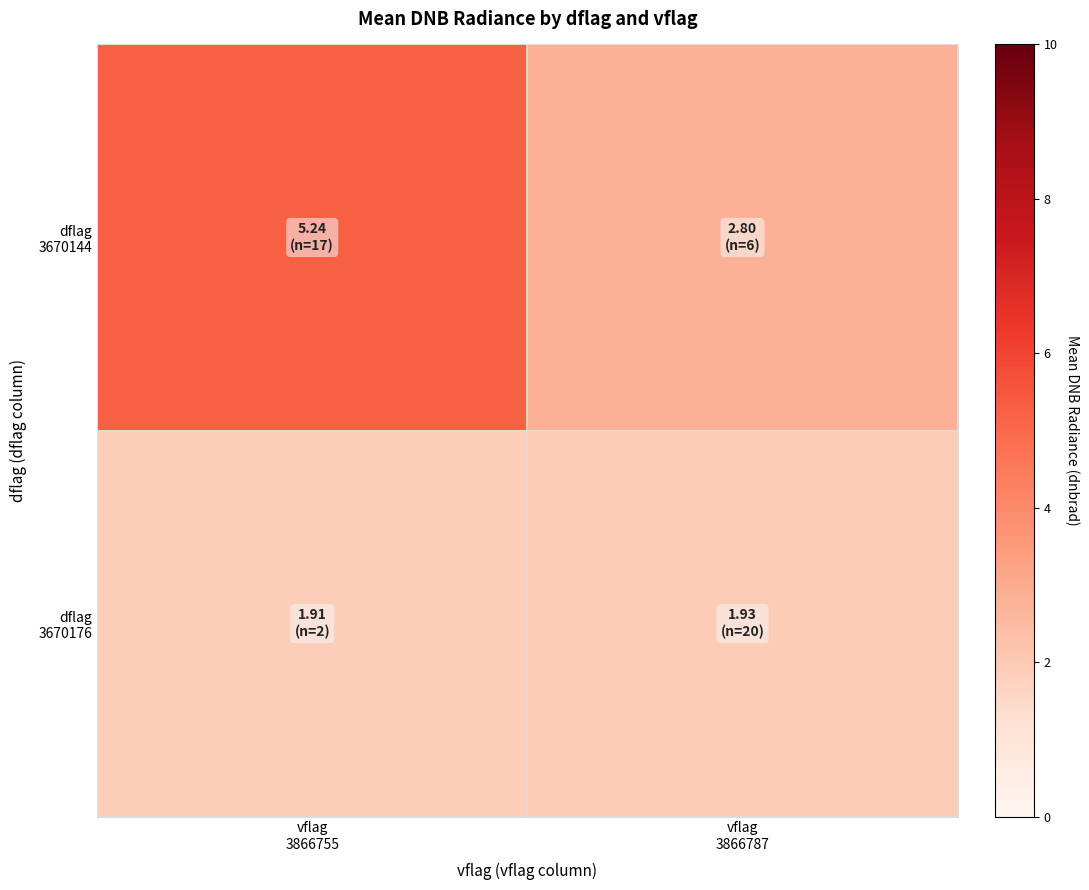

Which series has the largest range (max minus min)?

dflag 3670144